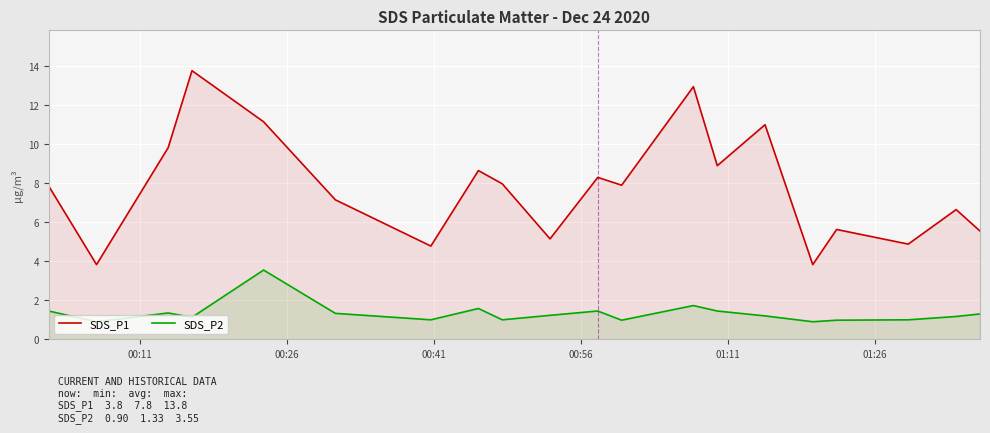

Rank the series by their average value, from highest to lowest.

SDS_P1, SDS_P2